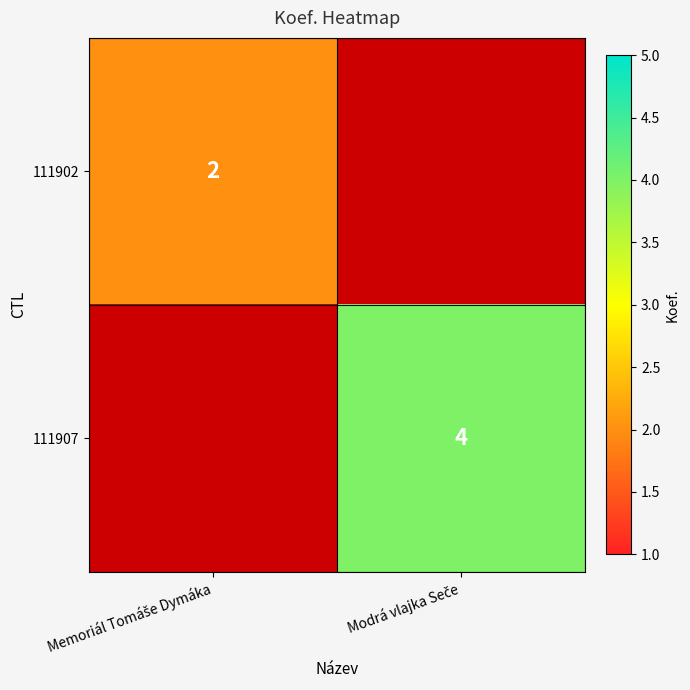

The 111907 series shows 5.9 at Modrá vlajka Seče. True or false?

False